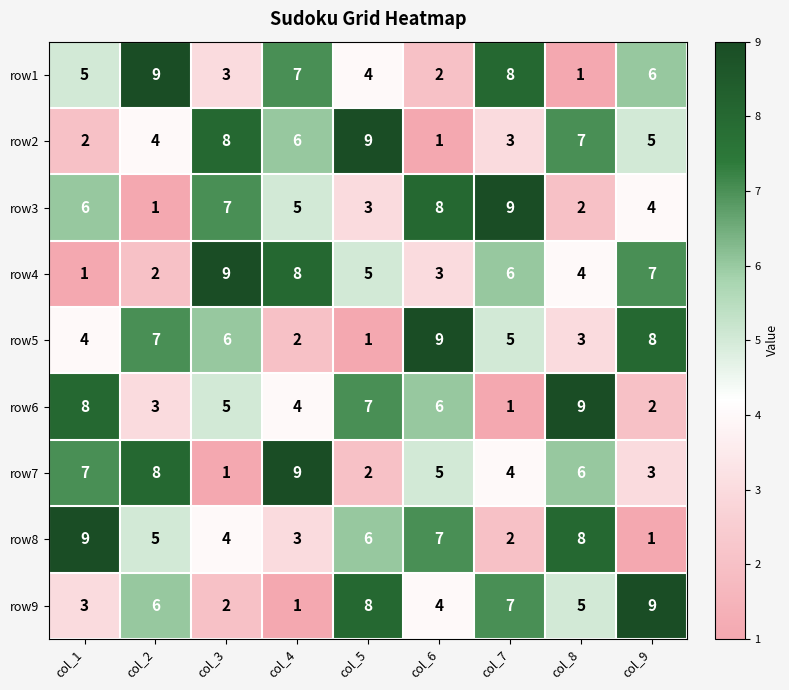

At how many categories does at least one series exceed 8?

9